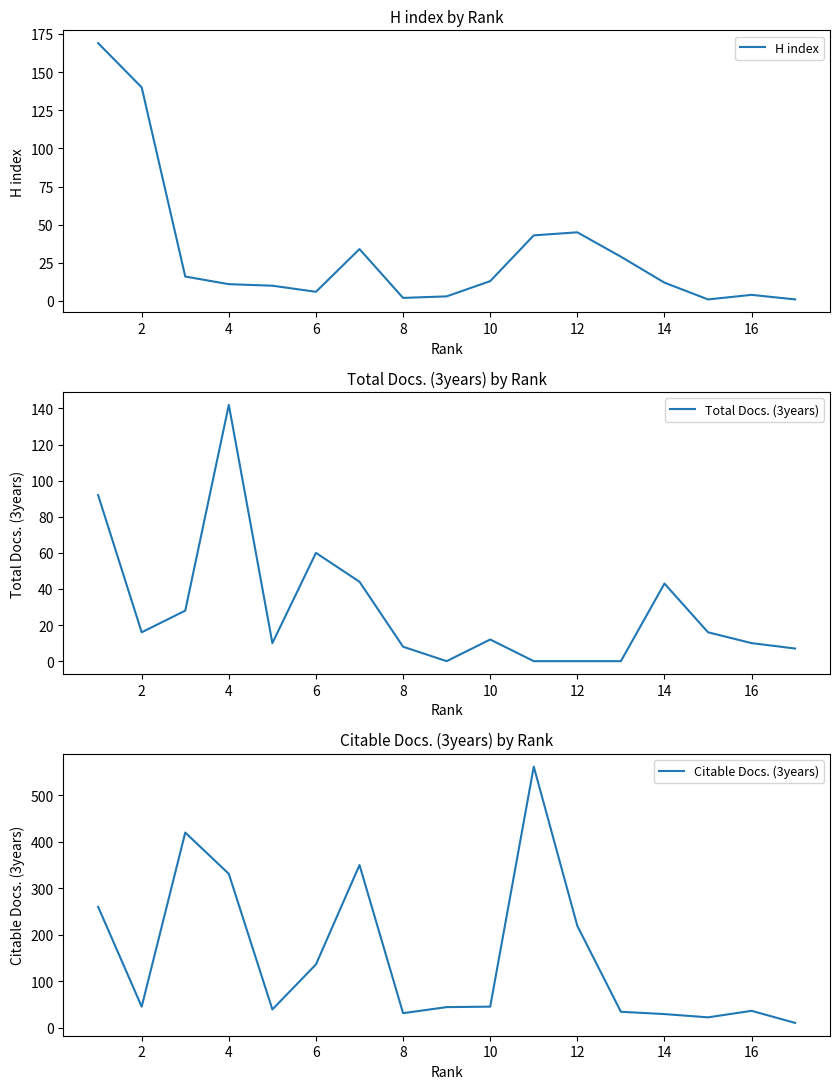

What is the difference between the second highest and second lowest values in the Citable Docs. (3years) series?

398